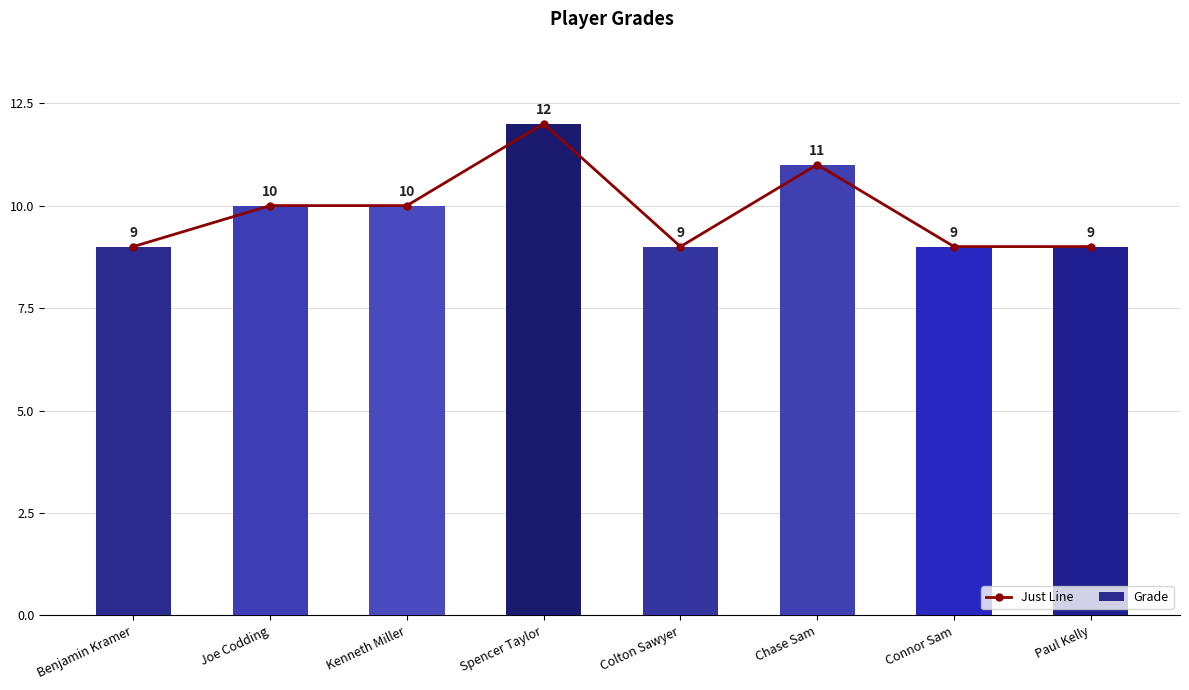

Which series changed the most between Spencer Taylor and Colton Sawyer?

Just Line